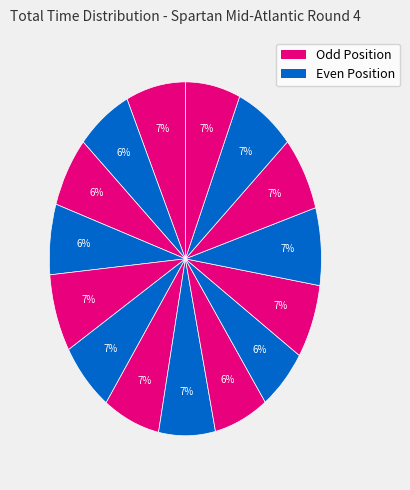

How many segments does this pie chart have?

15